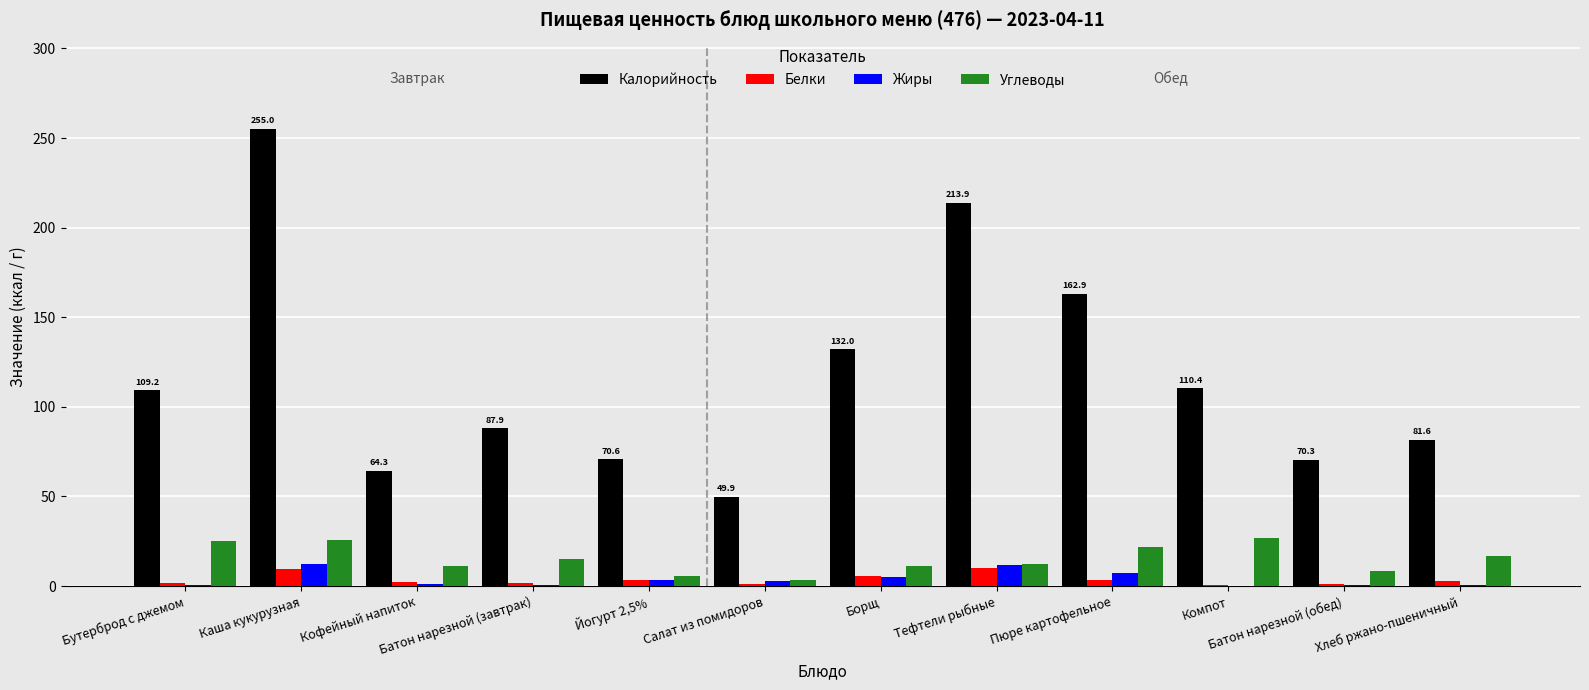

What is the sum of the Жиры values at Салат из помидоров and Бутерброд с джемом?

3.2